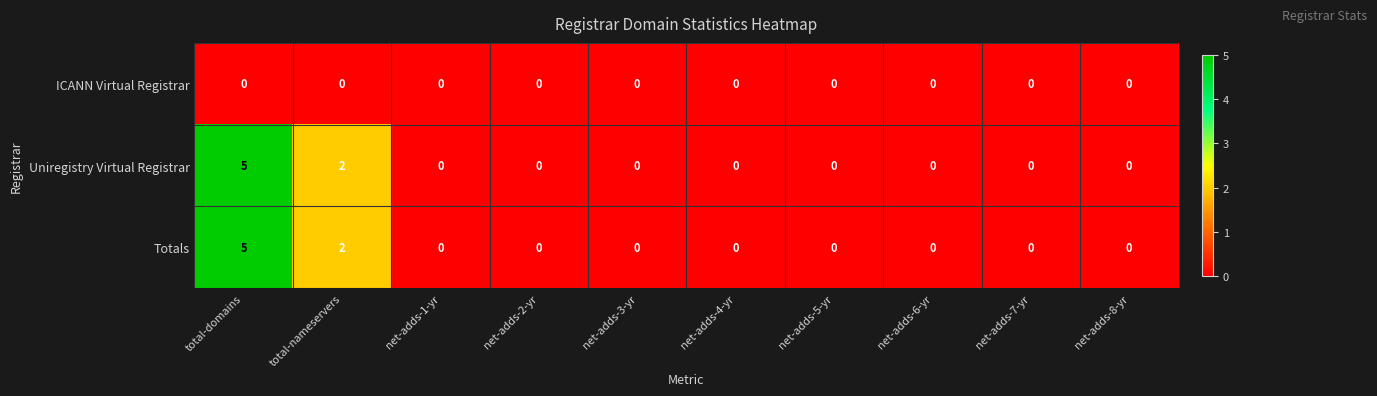

True or false: Uniregistry Virtual Registrar has a value of 0 at net-adds-1-yr.

True